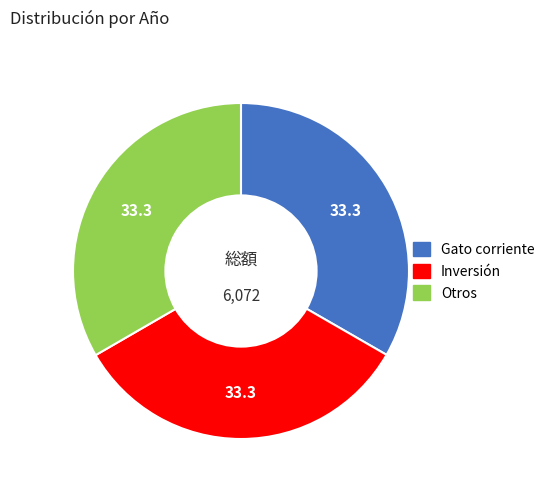

Is there a majority slice in this chart?

No